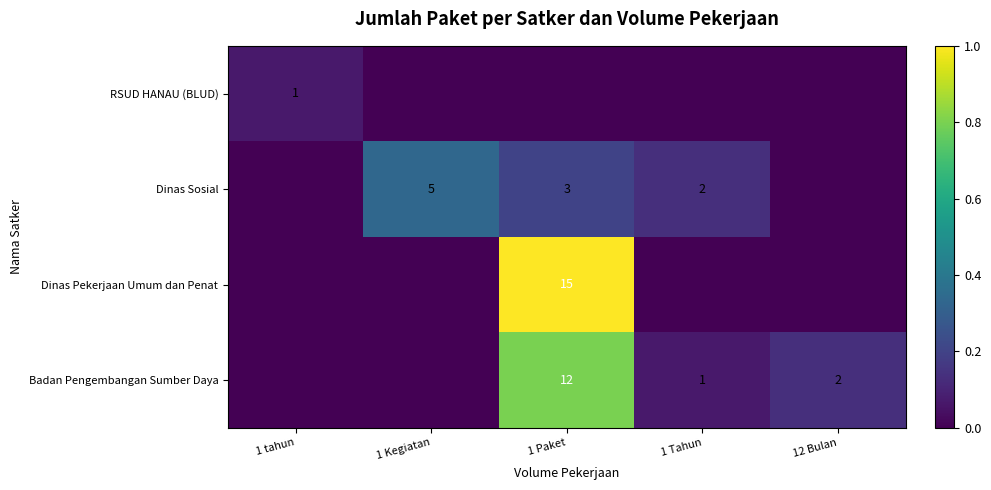

The Dinas Sosial series shows 5 at 1 Kegiatan. True or false?

True